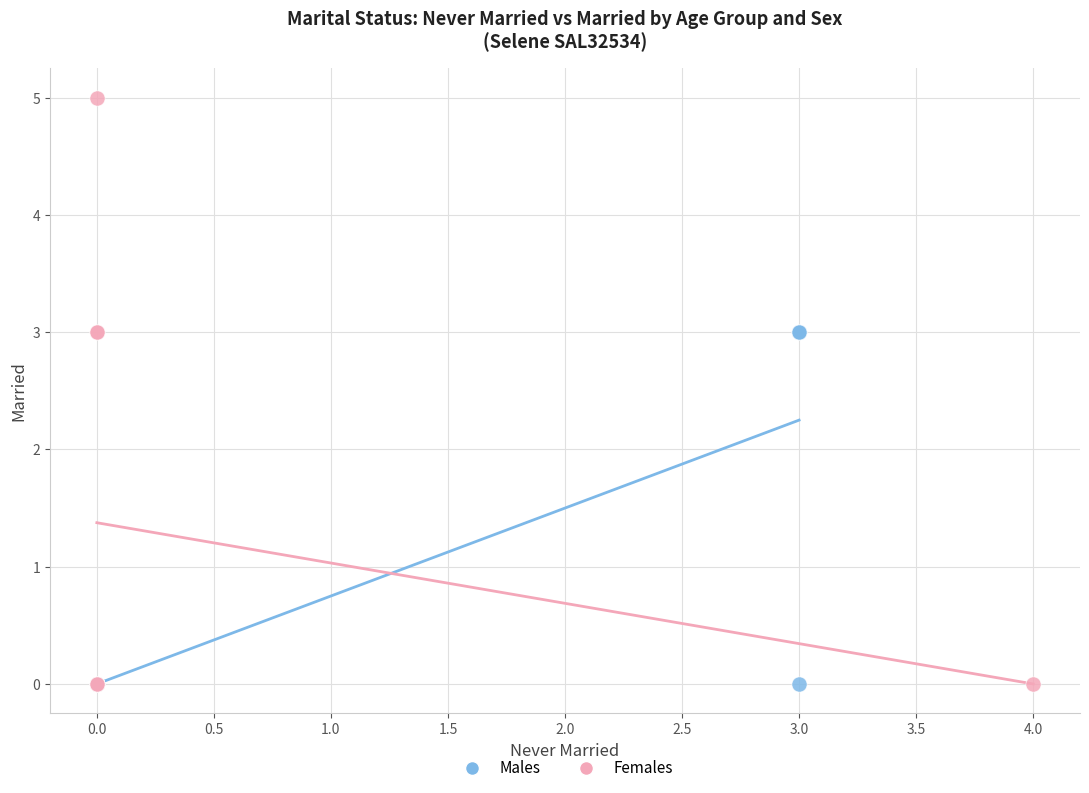

Which series reaches the maximum Y coordinate?

Females